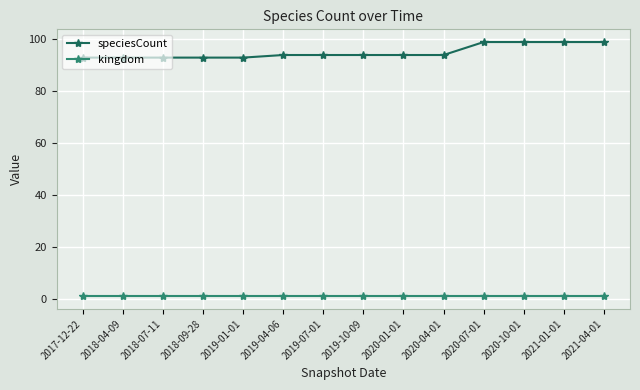

What is the label of the 12th point from the left?

2020-10-01